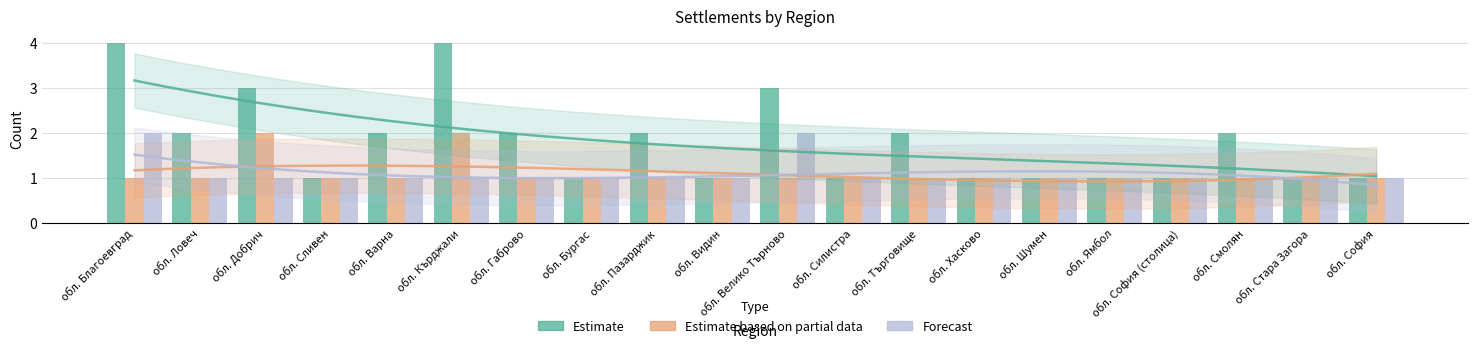

Between обл. Сливен and обл. София (столица), which series saw the biggest shift?

Estimate